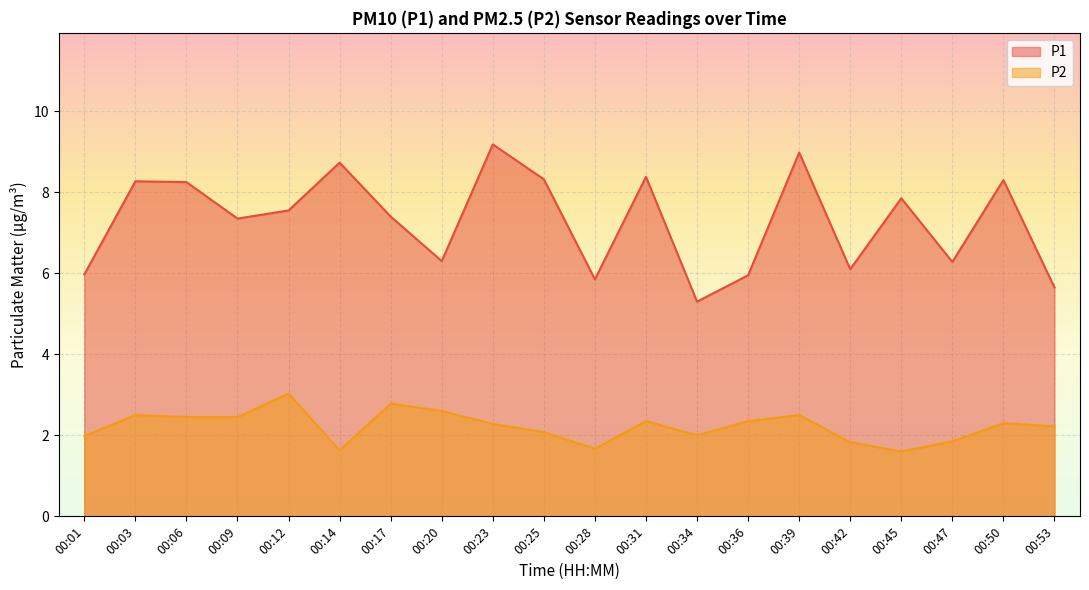

True or false: P2 and P1 intersect in this chart.

False